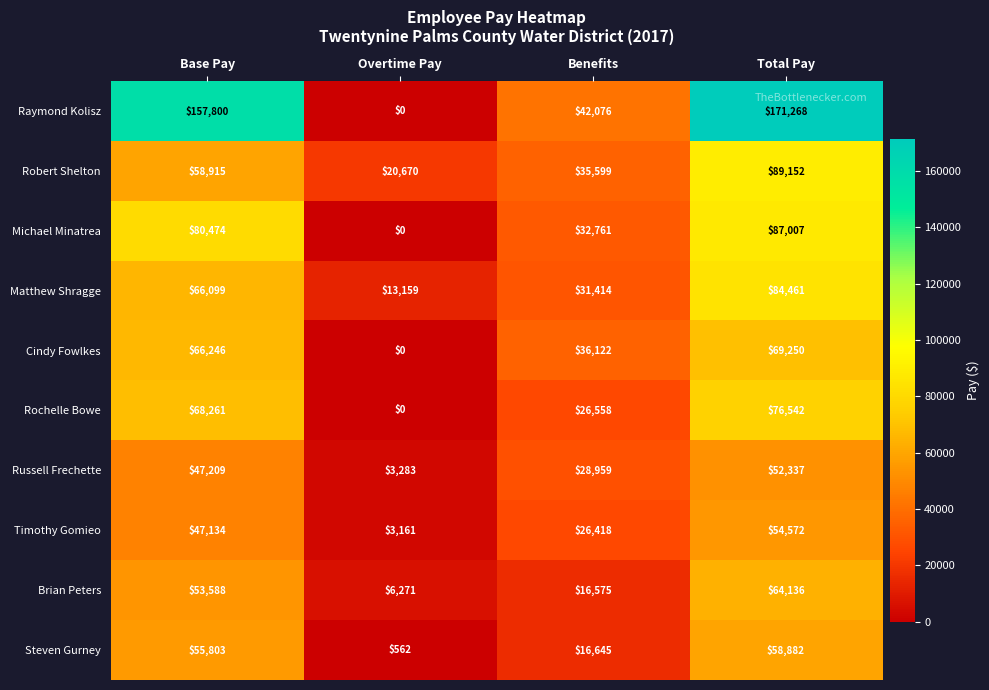

True or false: Steven Gurney has a value of 58882 at Total Pay.

True